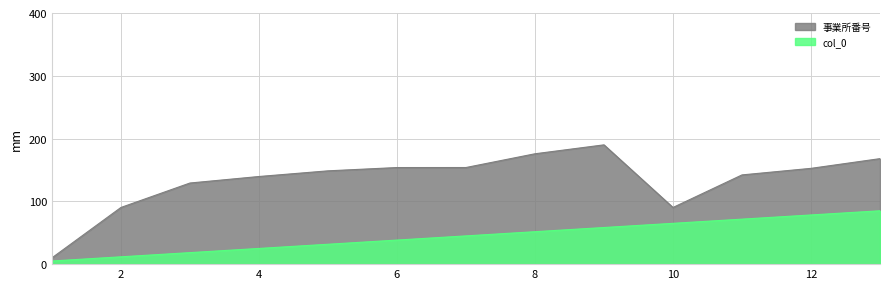

The value of 事業所番号 at 12 is 211.7. True or false?

False